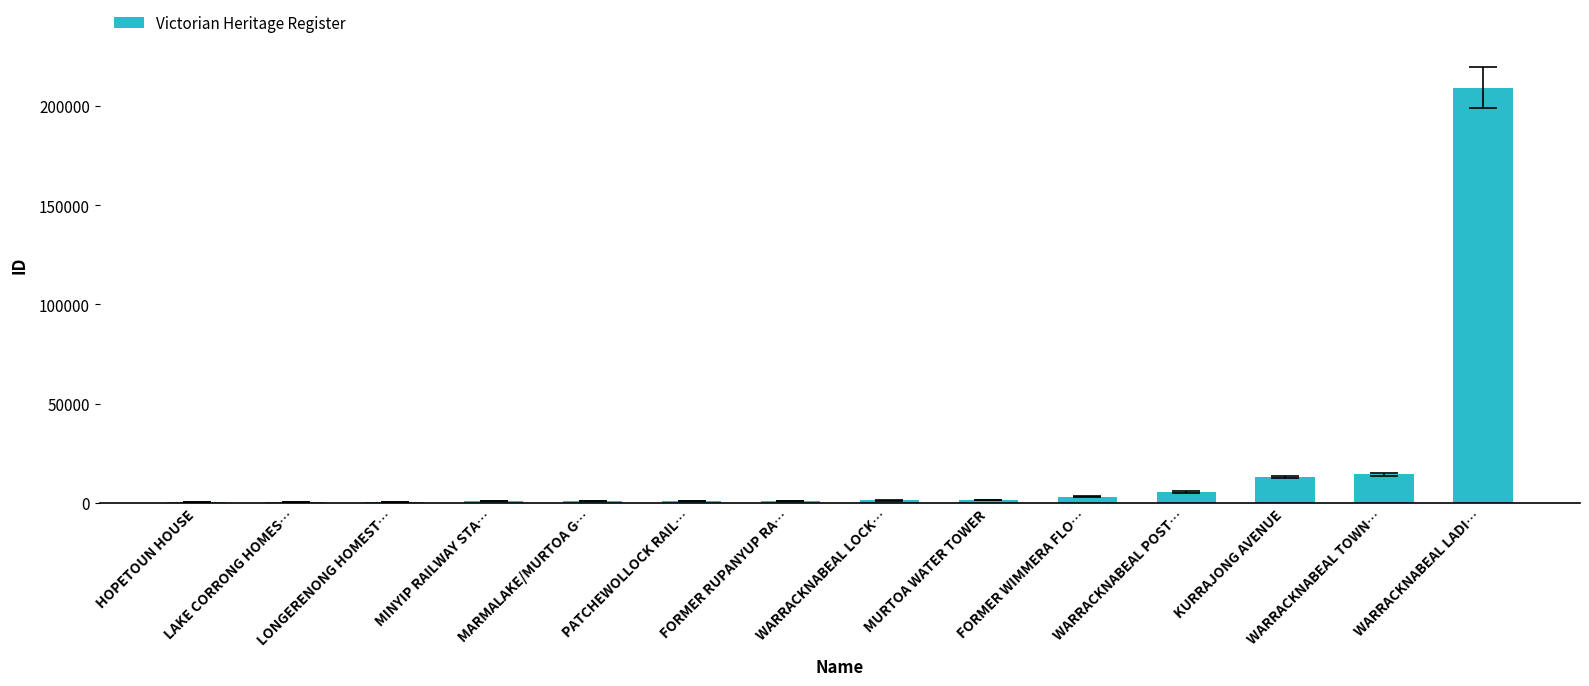

What value does the data have at WARRACKNABEAL POST…, to the nearest 10?

5430